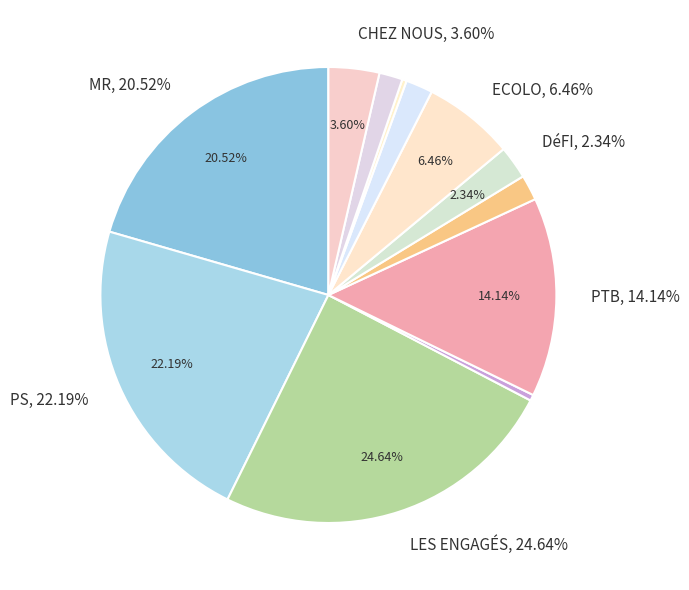

To the nearest percent, what portion does LES ENGAGÉS represent?

25%